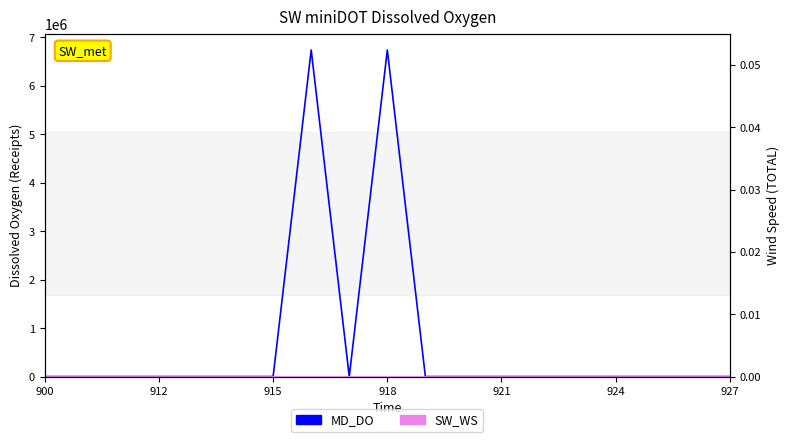

True or false: SW_WS and MD_DO cross at least once.

False